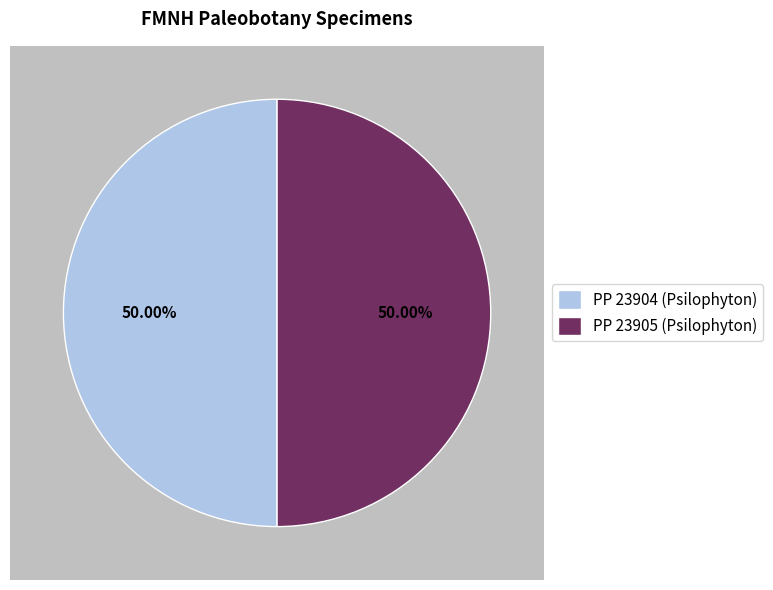

What percentage do PP 23904 (Psilophyton) and PP 23905 (Psilophyton) together represent?

100.0%